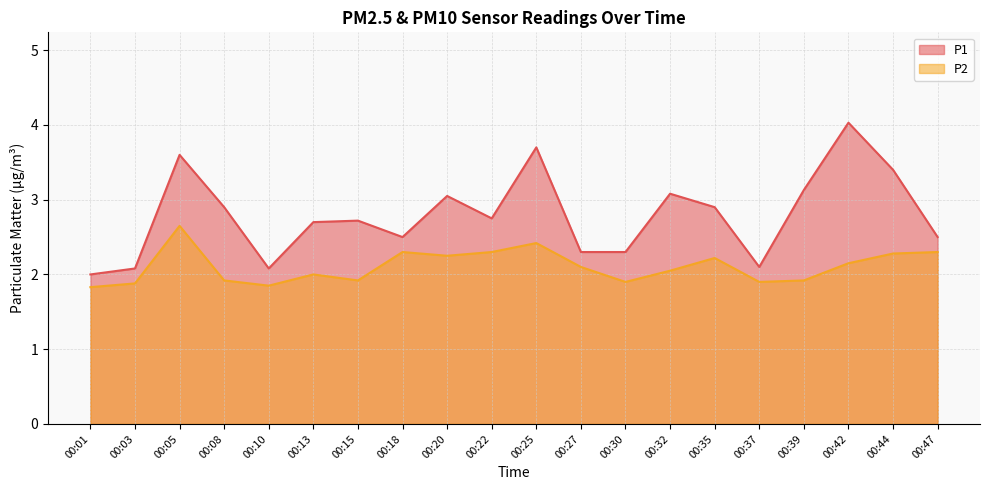

What is the minimum value for P1?

2.0